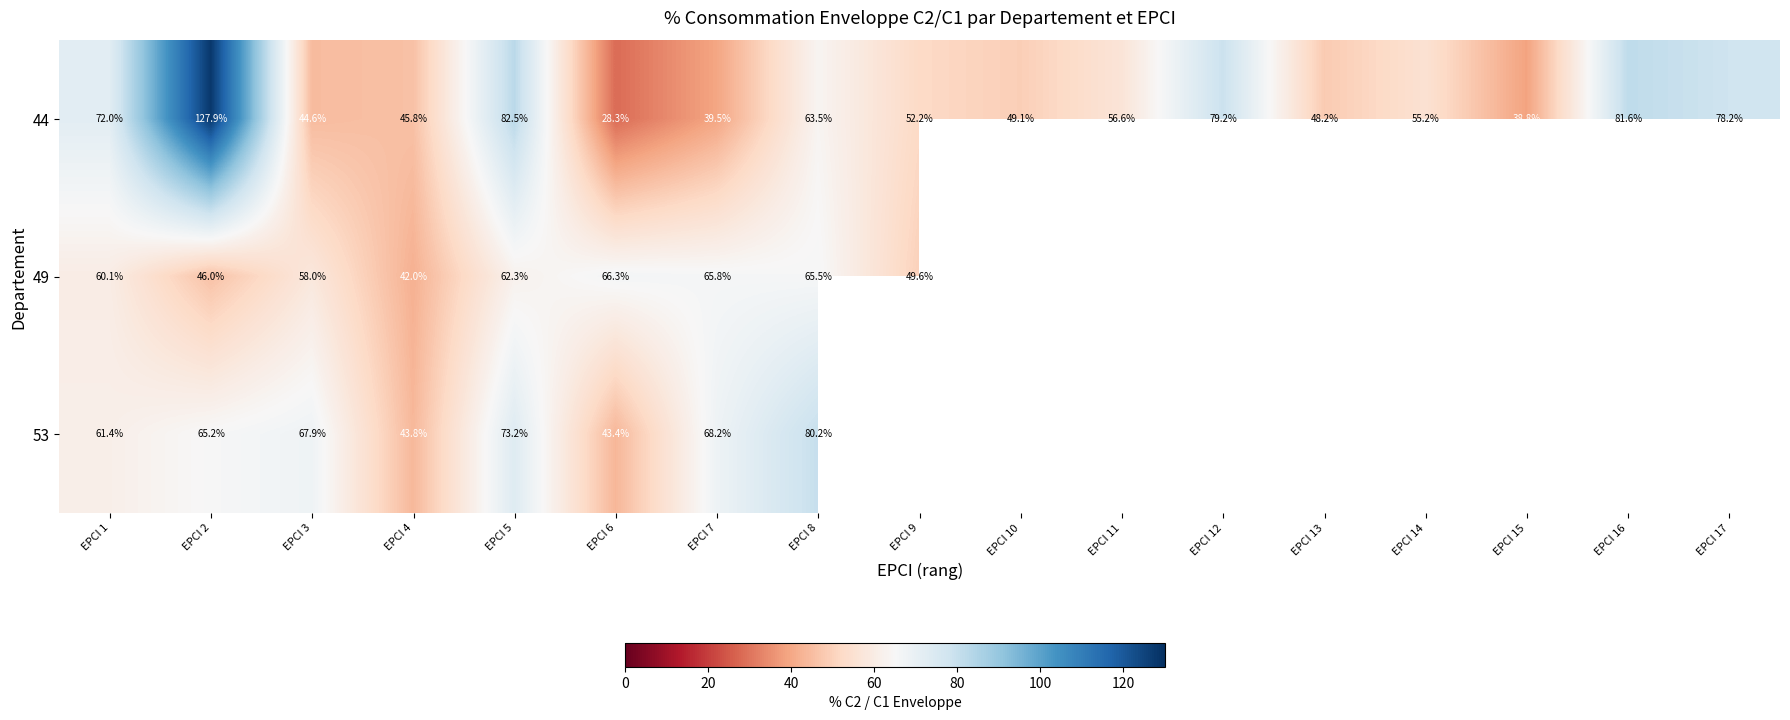

Rank the series at EPCI 6 from highest to lowest value.

49, 53, 44